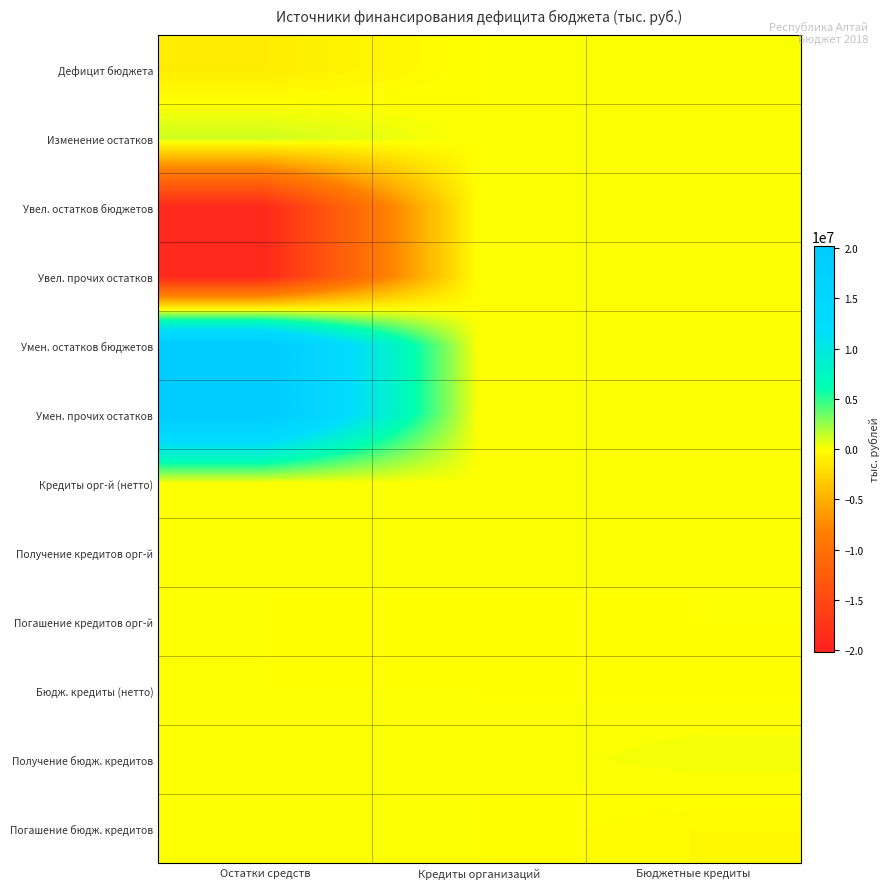

List the series in order of their peak value, highest first.

Умен. остатков бюджетов, Умен. прочих остатков, Изменение остатков, Получение бюдж. кредитов, Получение кредитов орг-й, Кредиты орг-й (нетто), Дефицит бюджета, Увел. остатков бюджетов, Увел. прочих остатков, Погашение кредитов орг-й, Бюдж. кредиты (нетто), Погашение бюдж. кредитов